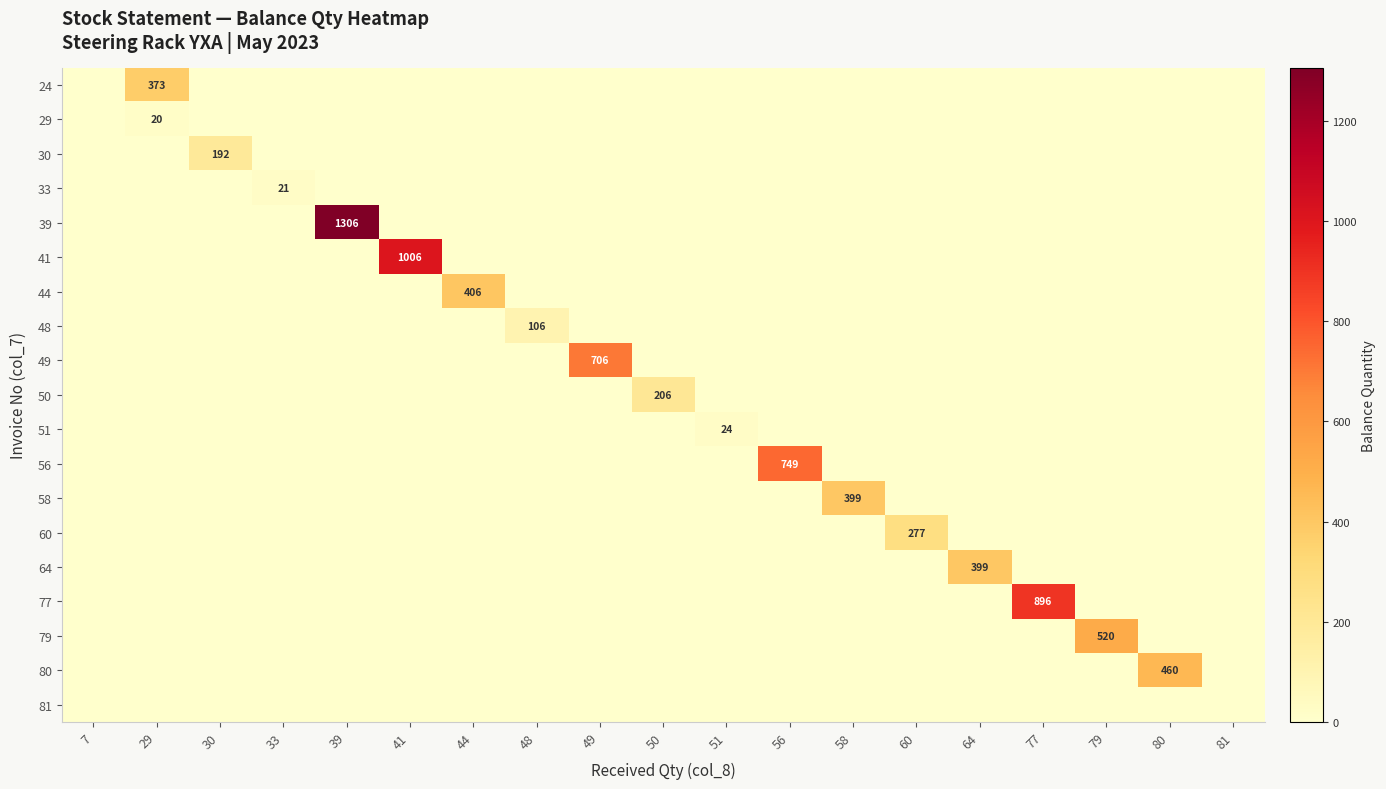

Which series has the widest spread of values?

39